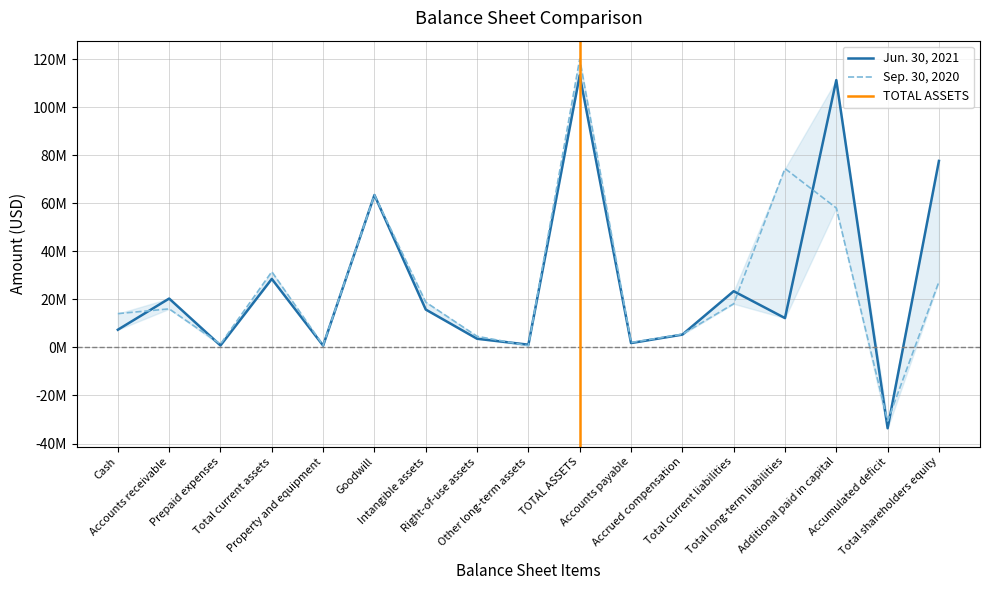

Is the value of Sep. 30, 2020 at Total current liabilities greater than the value of Jun. 30, 2021 at Total shareholders equity?

No